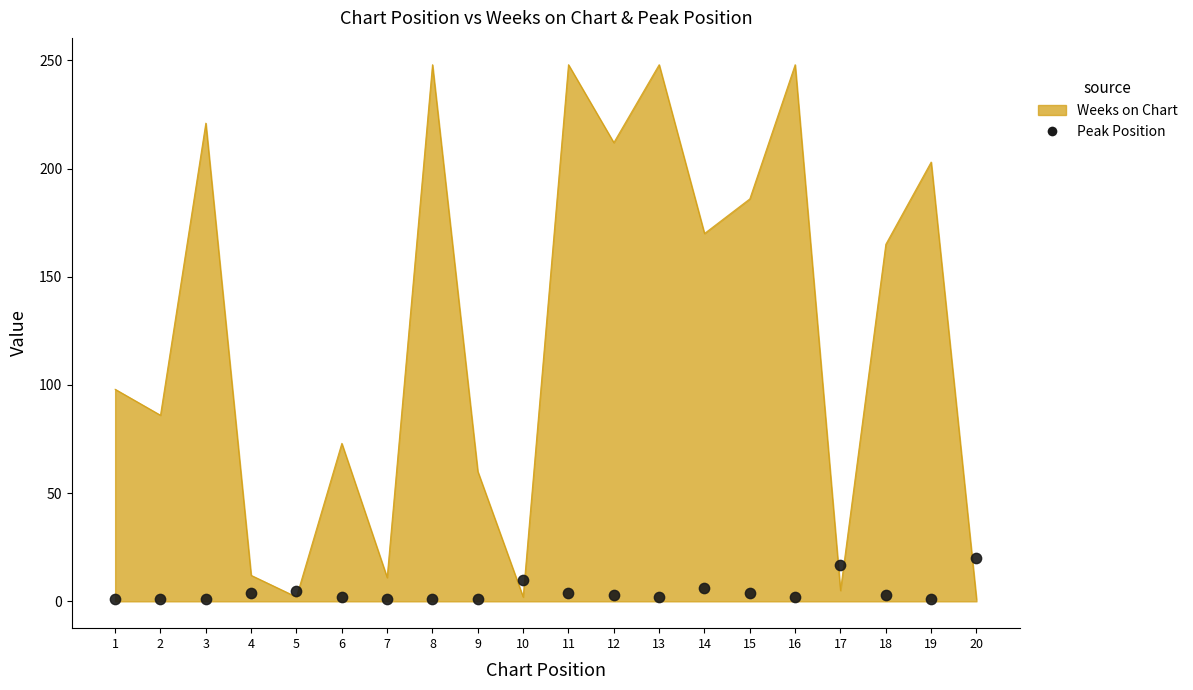

Between 3 and 18, which is larger?

18